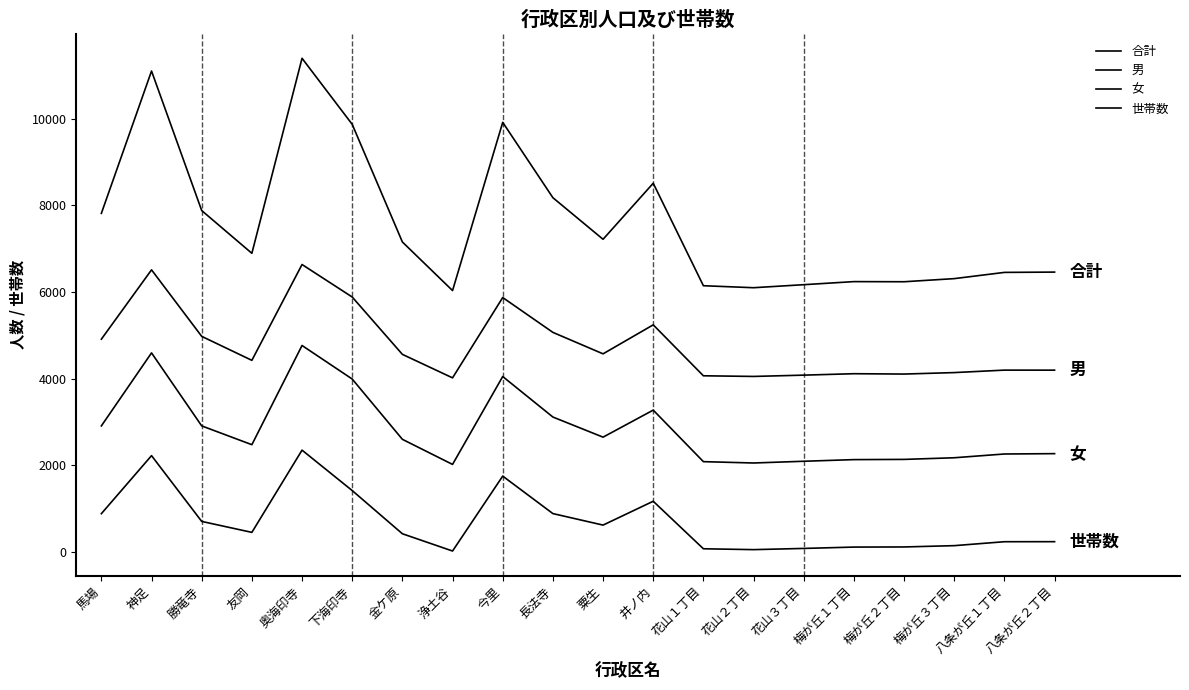

Rank the series by their maximum value, from highest to lowest.

合計, 男, 女, 世帯数